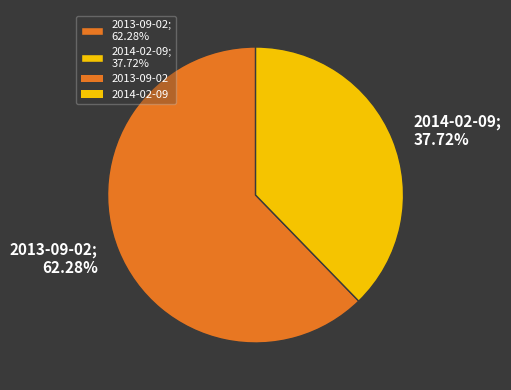

What is the ratio of the value at 2014-02-09 to the value at 2013-09-02?

0.6